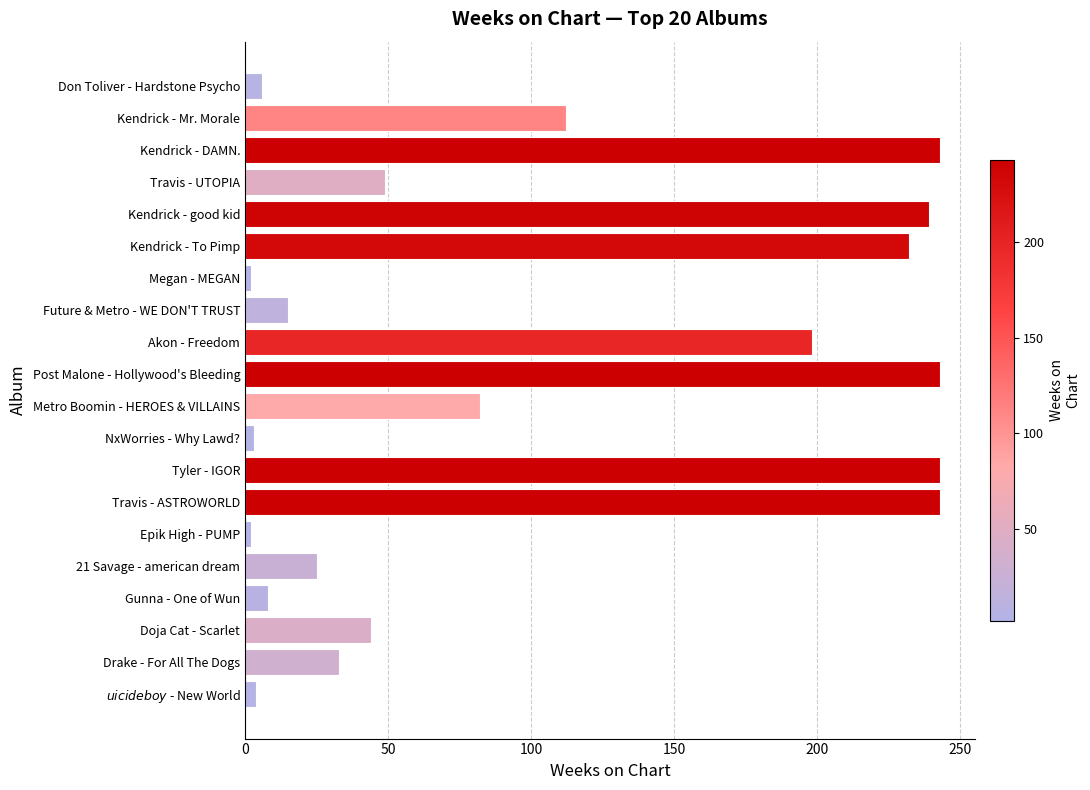

What position from the bottom is Travis - ASTROWORLD?

7